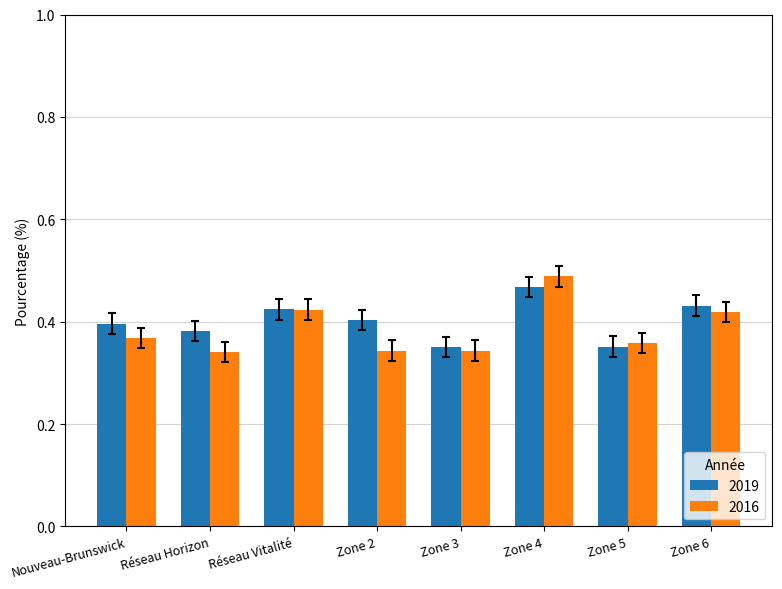

At Réseau Horizon, list the series in order from smallest to largest.

2016, 2019